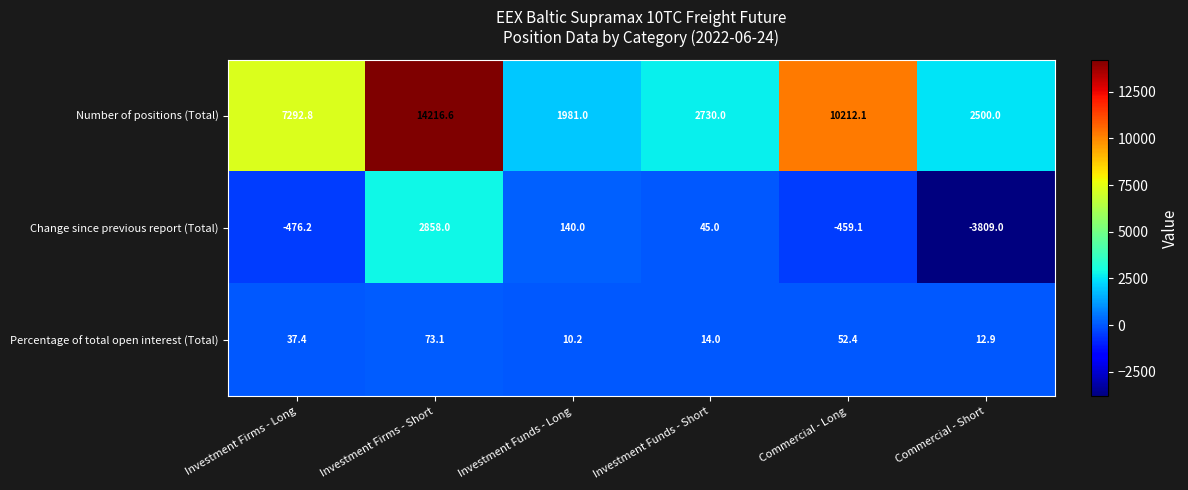

Reading right to left, list all the values displayed in this chart.

Number of positions (Total): 2500.0	10212.1	2730.0	1981.0	14216.6	7292.8
Change since previous report (Total): -3809.0	-459.1	45.0	140.0	2858.0	-476.2
Percentage of total open interest (Total): 12.9	52.4	14.0	10.2	73.1	37.4